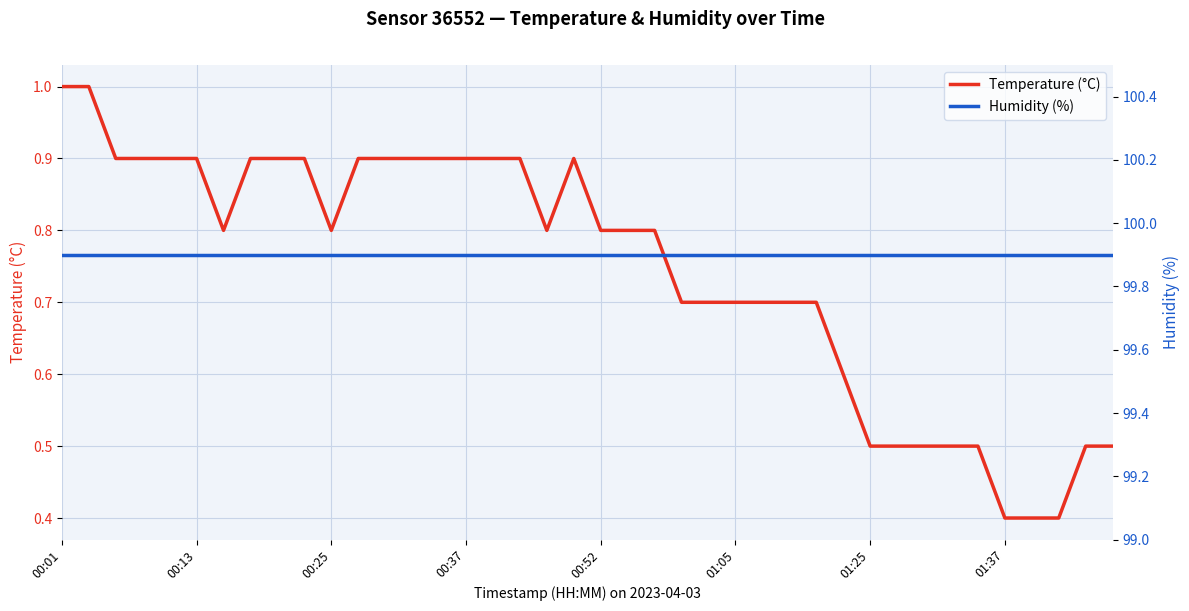

The Temperature (°C) series shows 0.7 at 27. True or false?

True